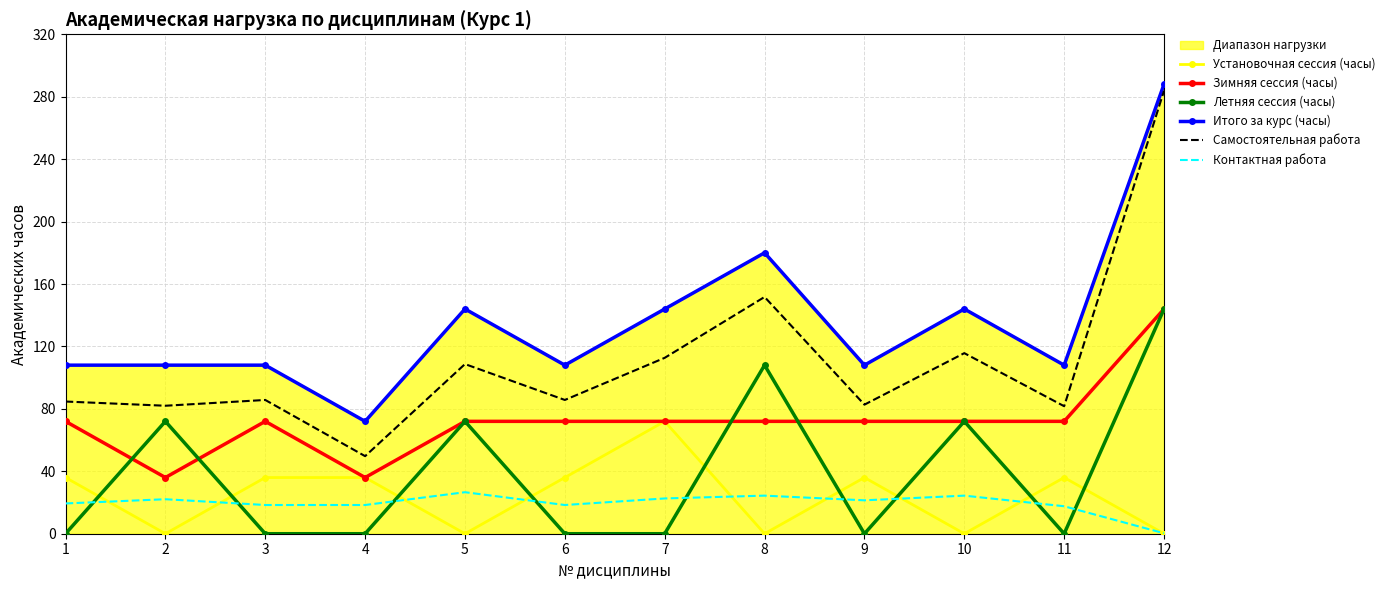

True or false: Установочная сессия (часы) and Итого за курс (часы) cross at least once.

False